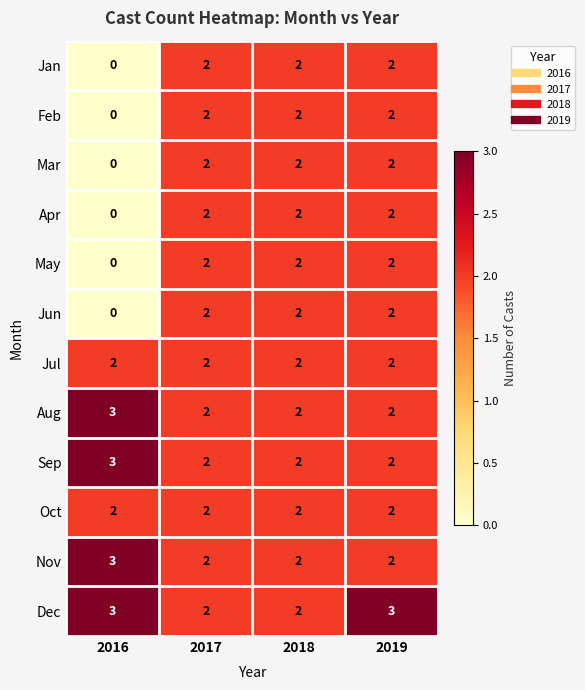

At which category is the sum across all series the highest?

2019